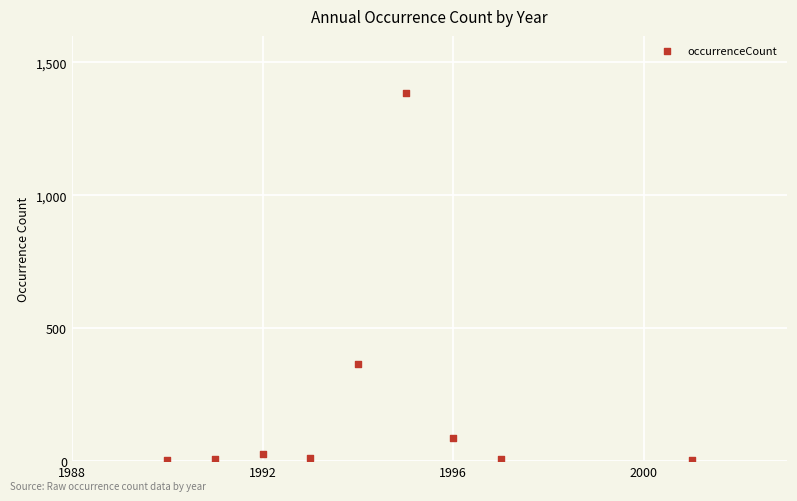

What Y value in the scatter plot is closest to 693?

364